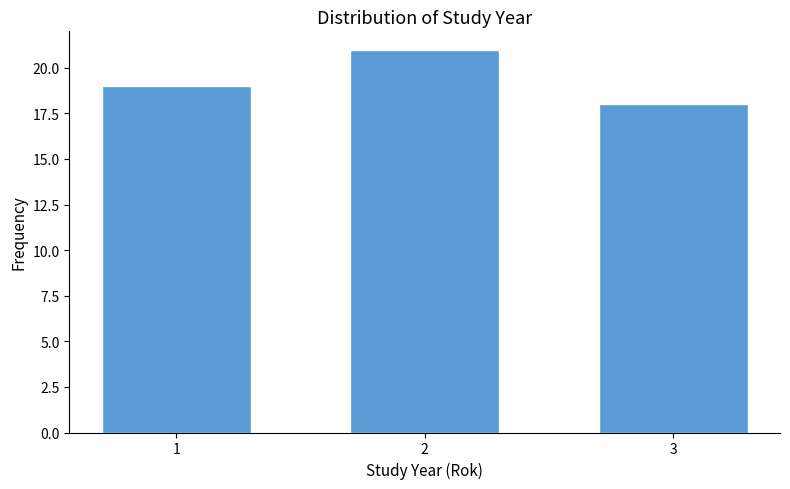

Reading left to right, what are all the values shown in this chart?

19	21	18